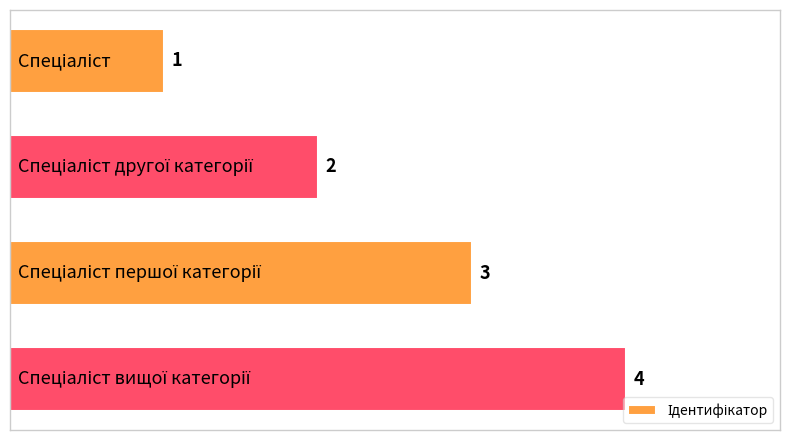

Count the values in the range 2 to 4.

3